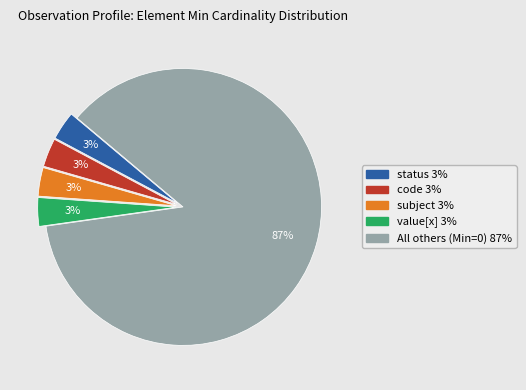

Does any single category account for the majority?

Yes